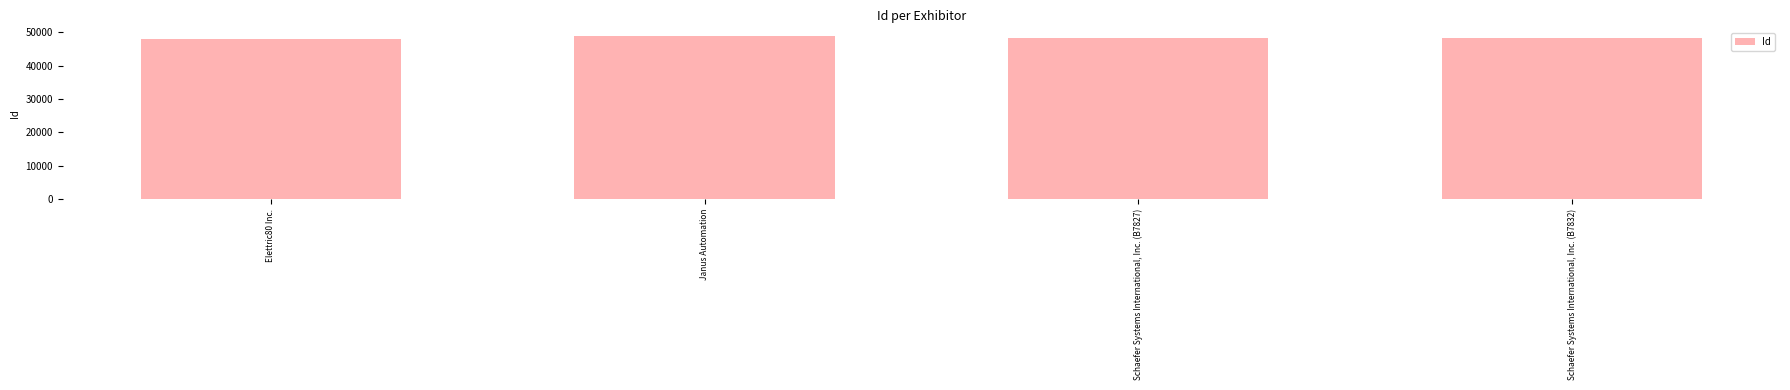

What position from the right is Schaefer Systems International, Inc. (B7827)?

2